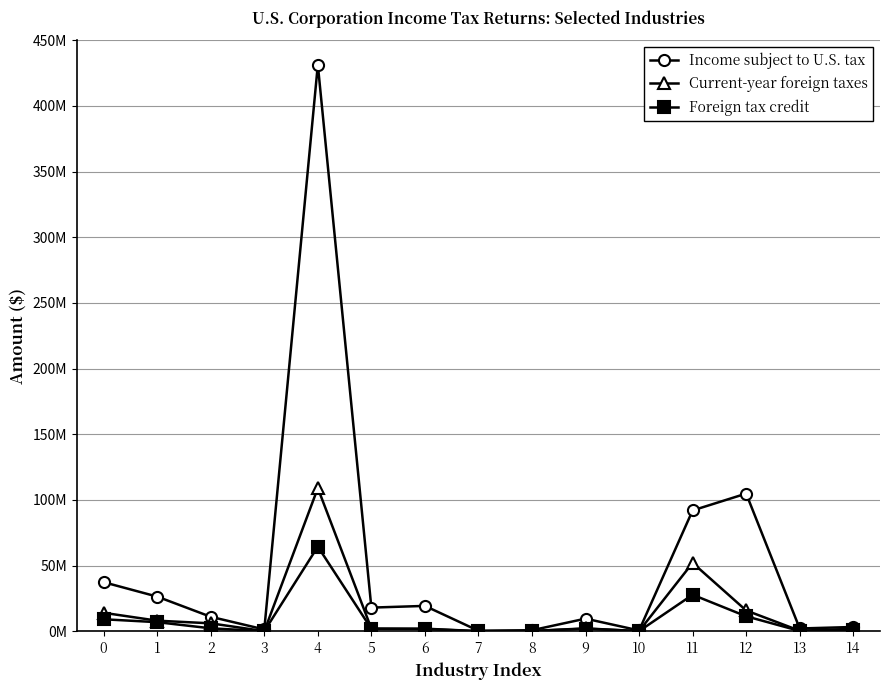

Does the chart have visible grid lines?

Yes